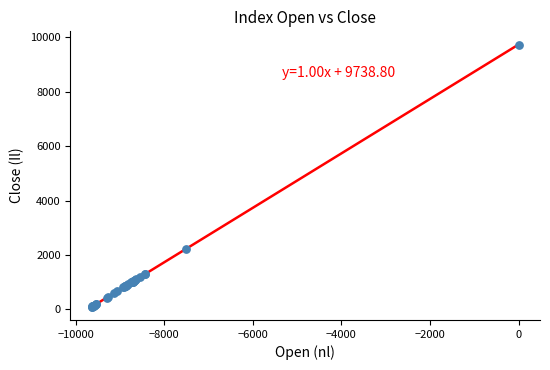

What Y value in the scatter plot is closest to 4916?

2237.6